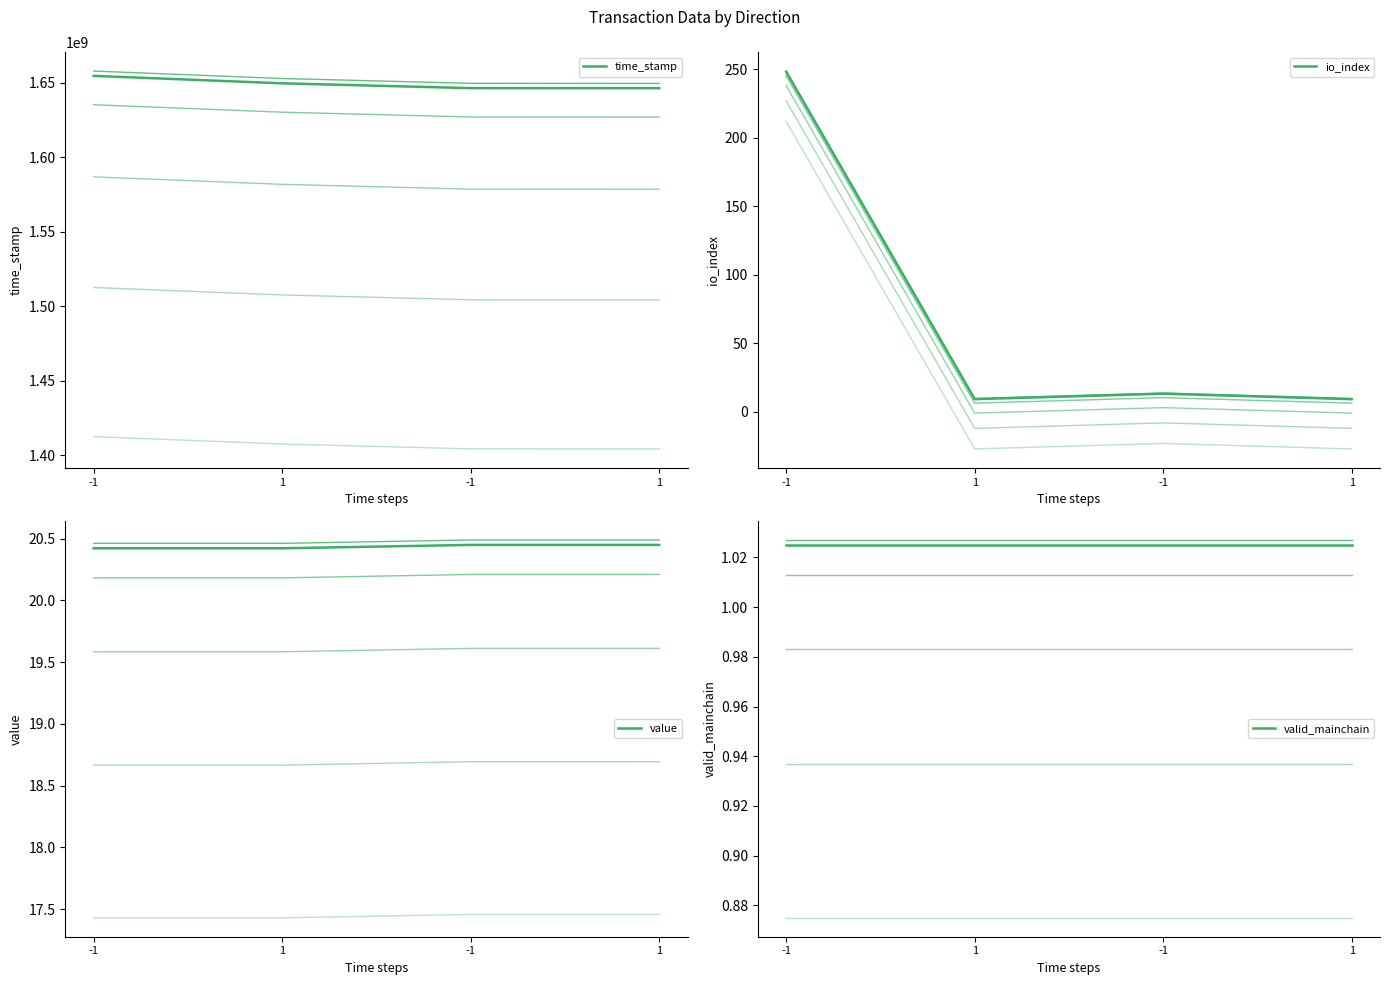

The value of valid_mainchain at 1 is 1.4. True or false?

False